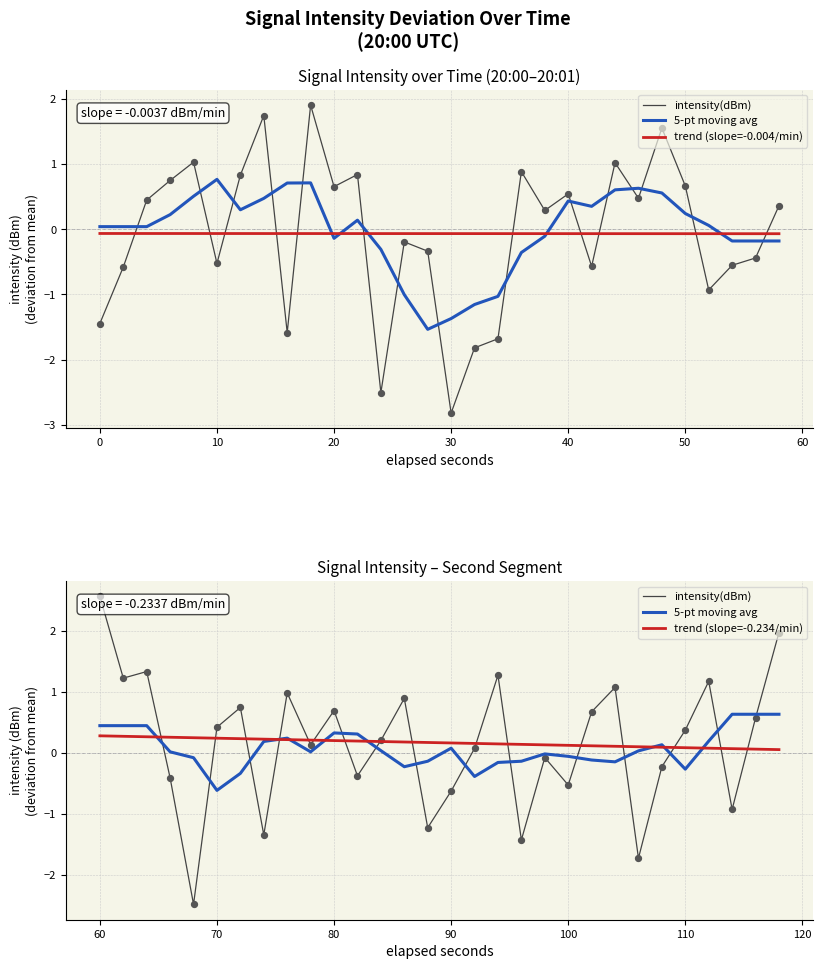

Which series contains the highest Y value?

intensity(dBm)